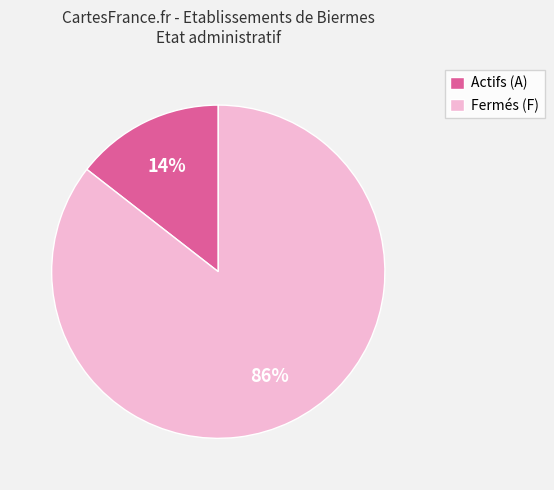

The Actifs (A) slice represents 14% of the pie. True or false?

True